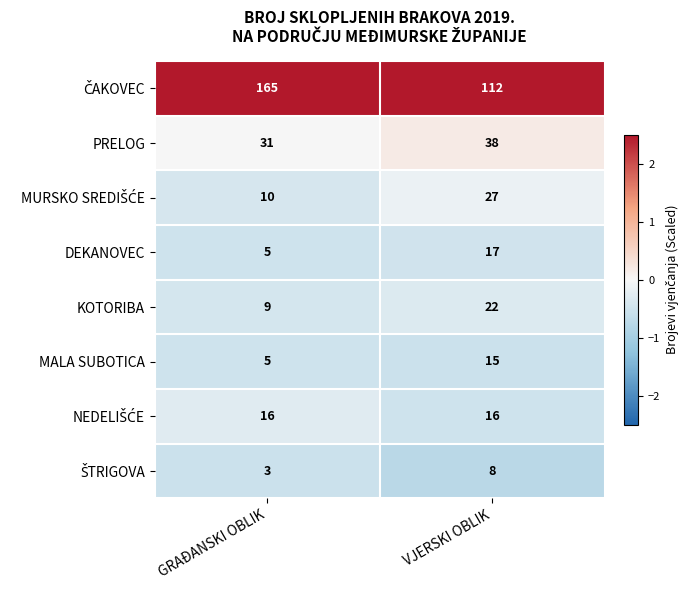

Rank the categories by KOTORIBA value from lowest to highest.

GRAĐANSKI OBLIK, VJERSKI OBLIK